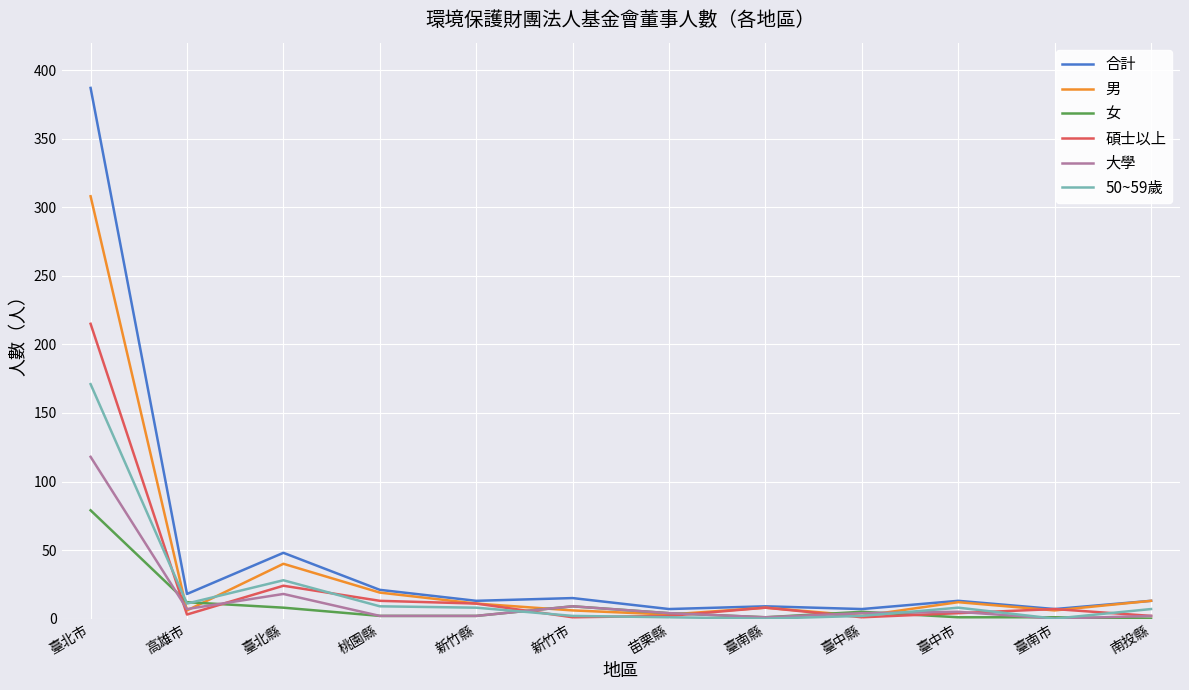

The value of 男 at 臺北縣 is 64. True or false?

False